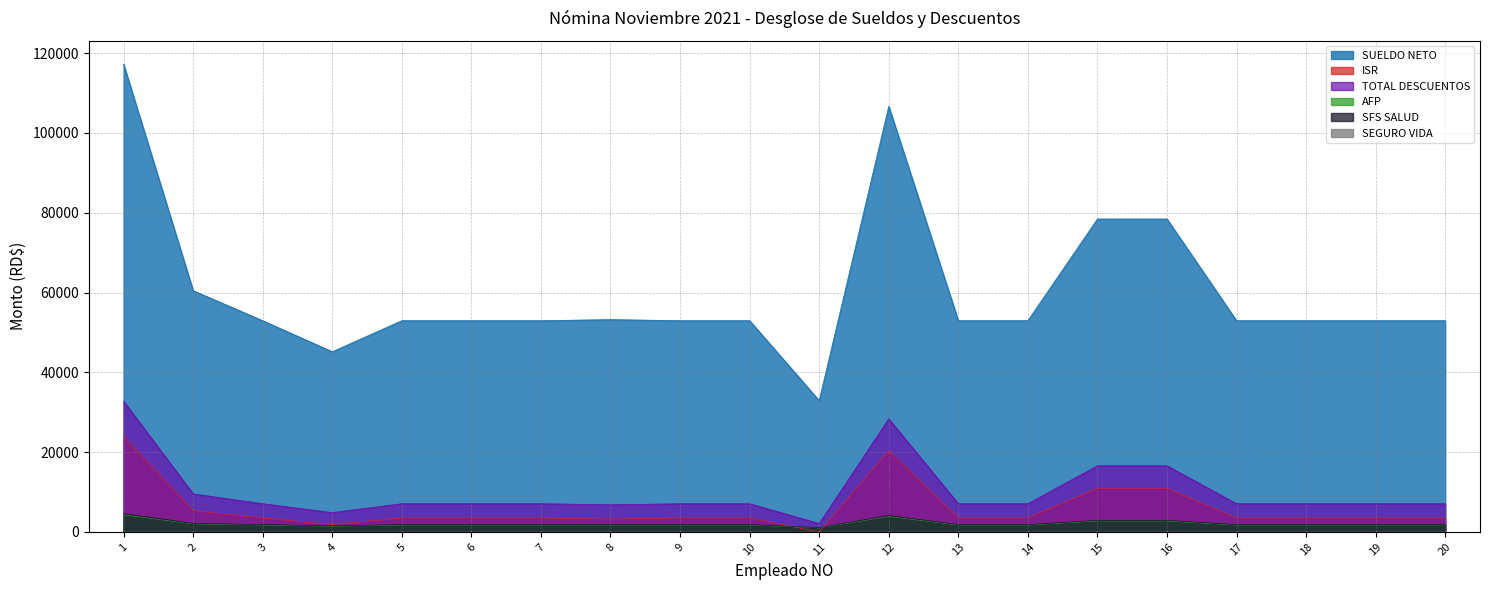

Reading left to right, transcribe all the data shown in this chart.

TOTAL DESCUENTOS: 1=32756.6	2=9530.5	3=7057.7	4=4834.0	5=7057.7	6=7057.7	7=7057.7	8=6787.6	9=7057.7	10=7057.7	11=2093.5	12=28341.7	13=7057.7	14=7057.7	15=16568.7	16=16568.7	17=7057.7	18=7057.7	19=7057.7	20=7057.7
AFP: 1=4305.0	2=2009.0	3=1722.0	4=1435.0	5=1722.0	6=1722.0	7=1722.0	8=1722.0	9=1722.0	10=1722.0	11=1004.5	12=3874.5	13=1722.0	14=1722.0	15=2726.5	16=2726.5	17=1722.0	18=1722.0	19=1722.0	20=1722.0
SFS SALUD: 1=4560.0	2=2128.0	3=1824.0	4=1520.0	5=1824.0	6=1824.0	7=1824.0	8=1824.0	9=1824.0	10=1824.0	11=1064.0	12=4104.0	13=1824.0	14=1824.0	15=2888.0	16=2888.0	17=1824.0	18=1824.0	19=1824.0	20=1824.0
ISR: 1=23866.6	2=5368.5	3=3486.7	4=1854.0	5=3486.7	6=3486.7	7=3486.7	8=3216.7	9=3486.7	10=3486.7	11=0.0	12=20338.2	13=3486.7	14=3486.7	15=10929.2	16=10929.2	17=3486.7	18=3486.7	19=3486.7	20=3486.7
SUELDO NETO: 1=117243.4	2=60469.5	3=52942.3	4=45166.0	5=52942.3	6=52942.3	7=52942.3	8=53212.3	9=52942.3	10=52942.3	11=32906.5	12=106658.3	13=52942.3	14=52942.3	15=78431.3	16=78431.3	17=52942.3	18=52942.3	19=52942.3	20=52942.3